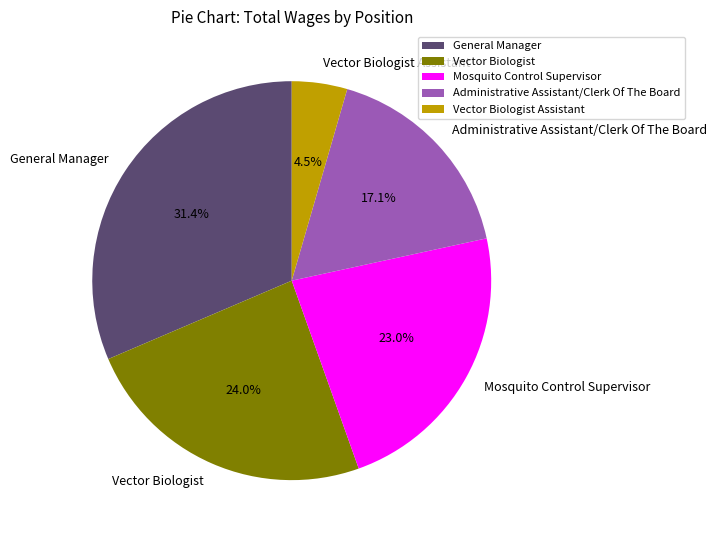

To the nearest percent, what is the average slice percentage?

20%